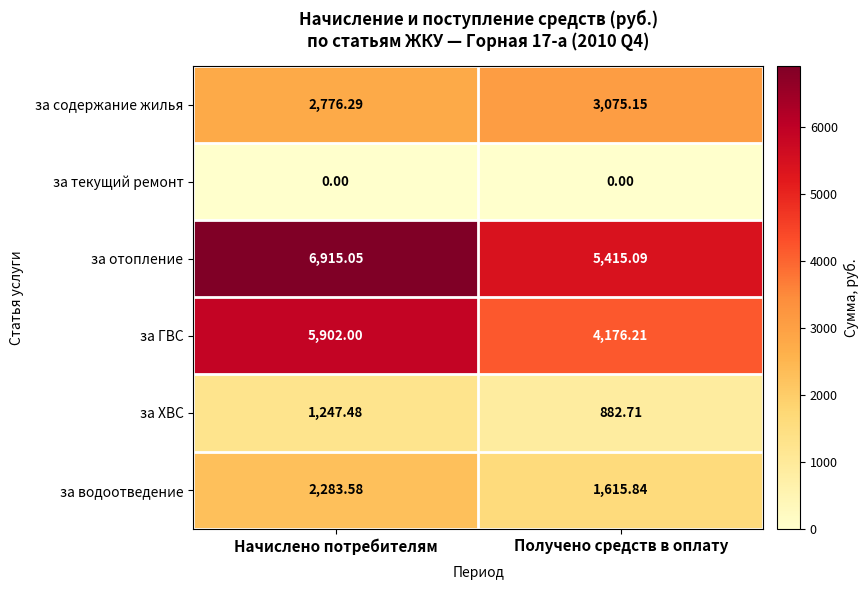

Which series has the widest spread of values?

за ГВС